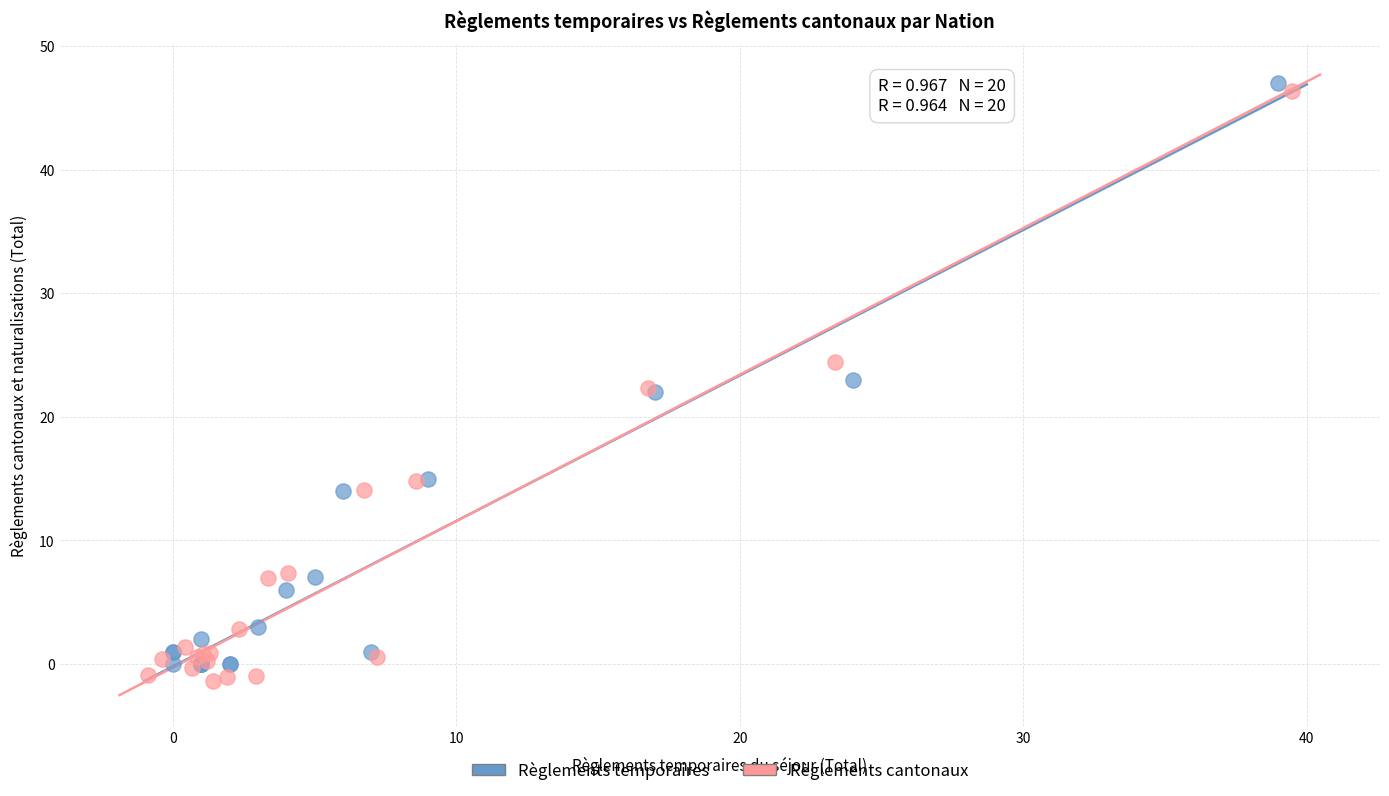

What are all the series names shown in the legend?

Règlements temporaires, Règlements cantonaux